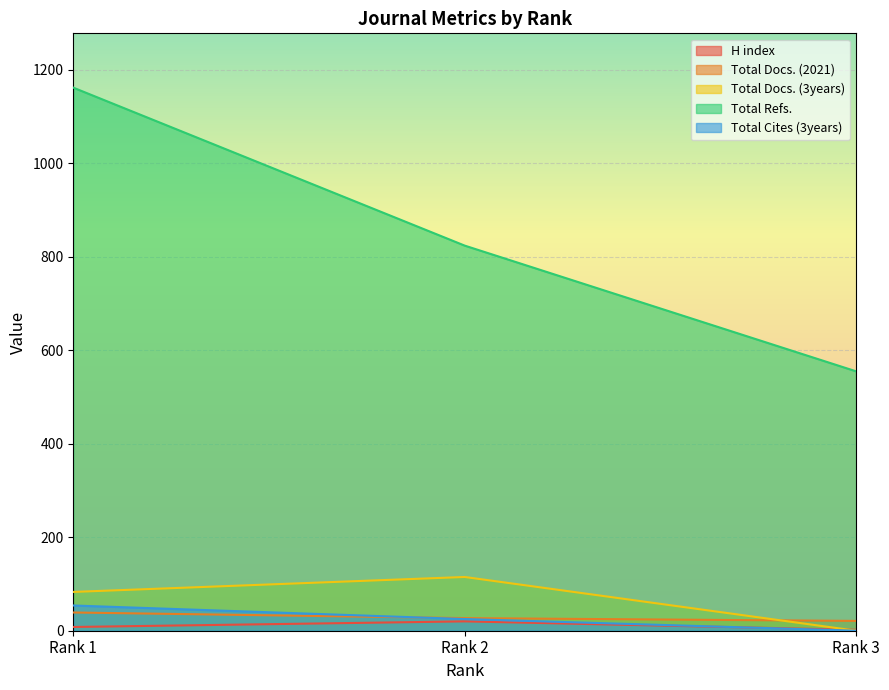

How many values in the Total Cites (3years) series are below 25?

1